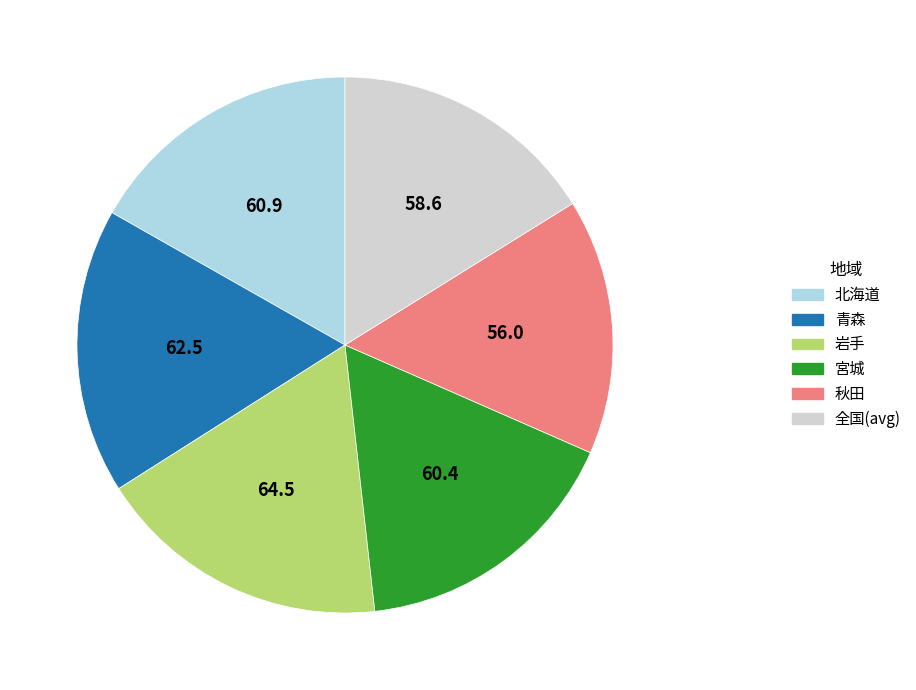

Does any single category account for the majority?

No